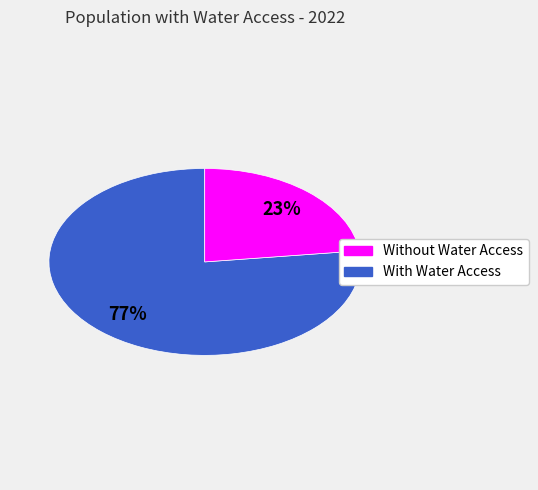

Is there a majority slice in this chart?

Yes